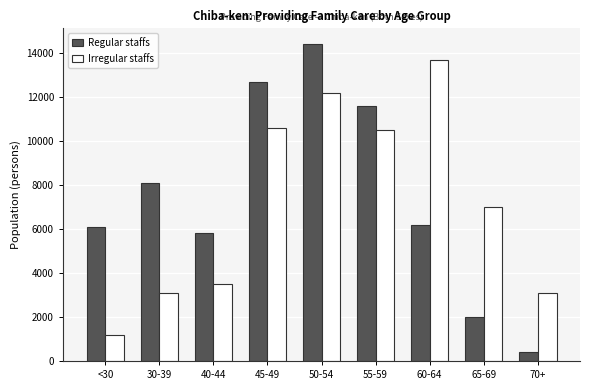

What is the spread (max minus min) of values at 55-59?

1100